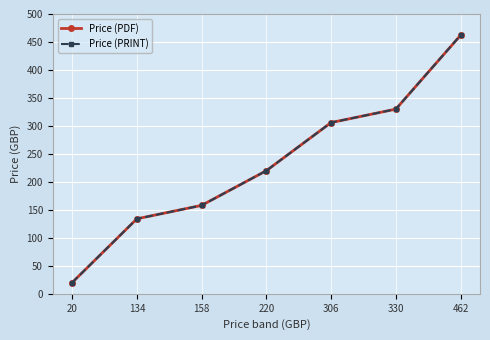

Is the value of Price (PDF) at 134 greater than the value of Price (PRINT) at 306?

No